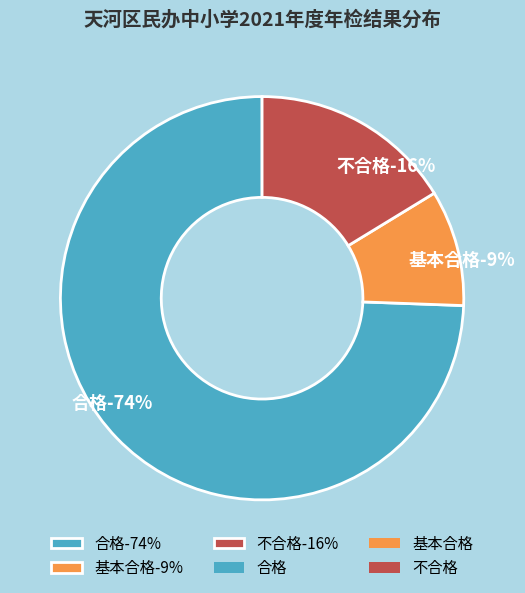

To the nearest percent, what is the difference between the 不合格 and 基本合格 slice percentages?

7%